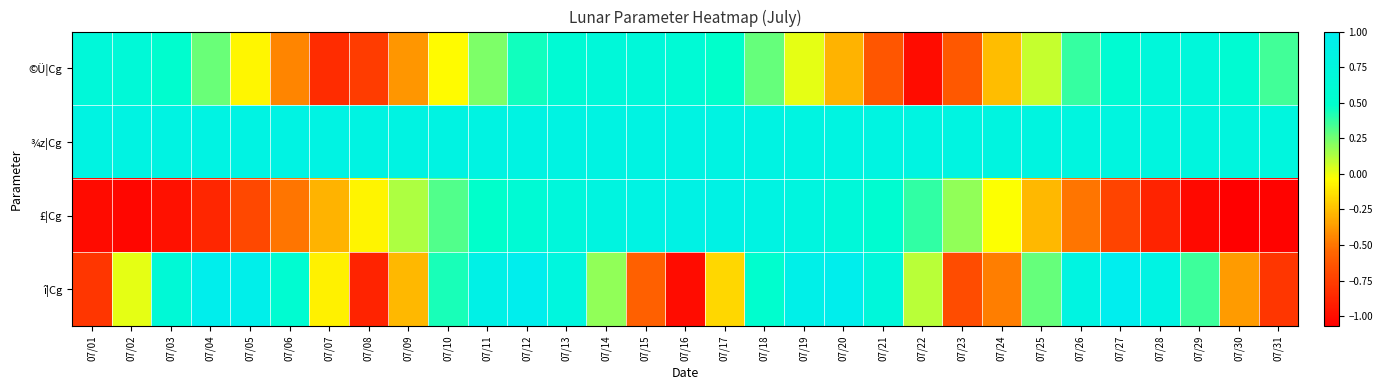

Which has a higher value, 07/29 or 07/15?

07/29